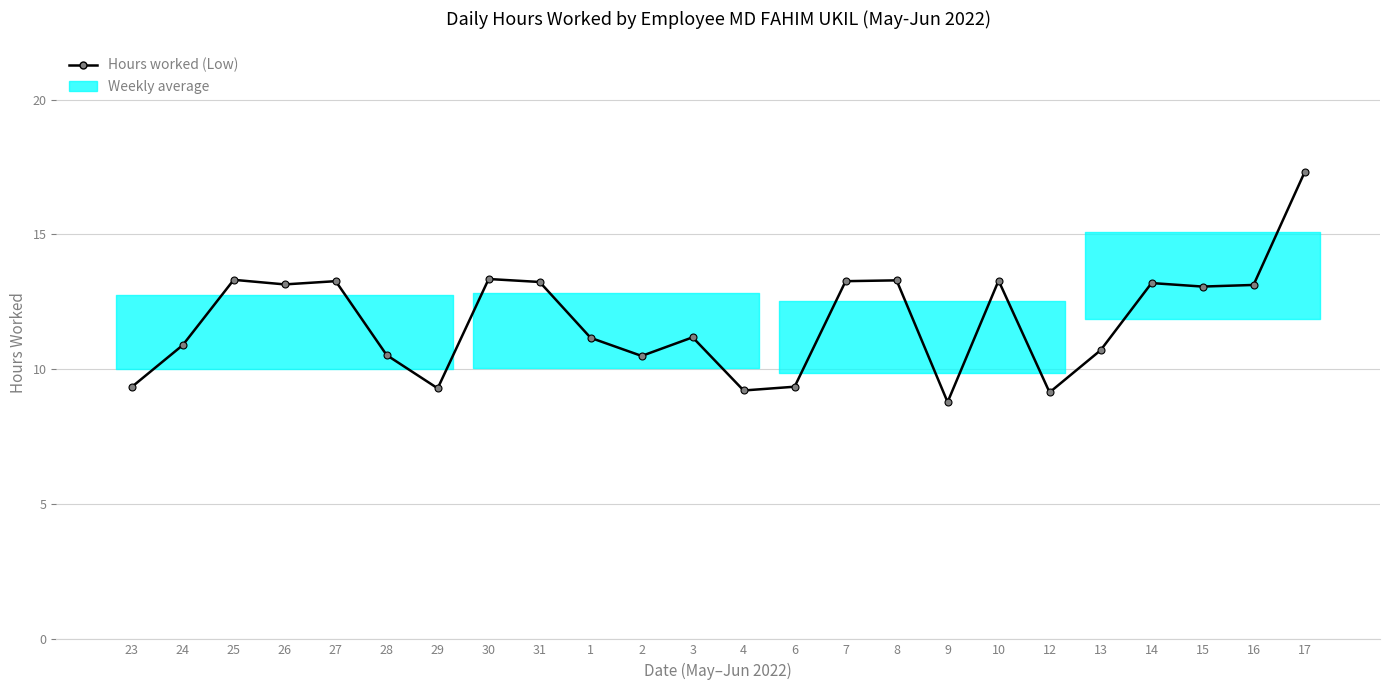

Does the chart display data point markers on the line(s)?

Yes